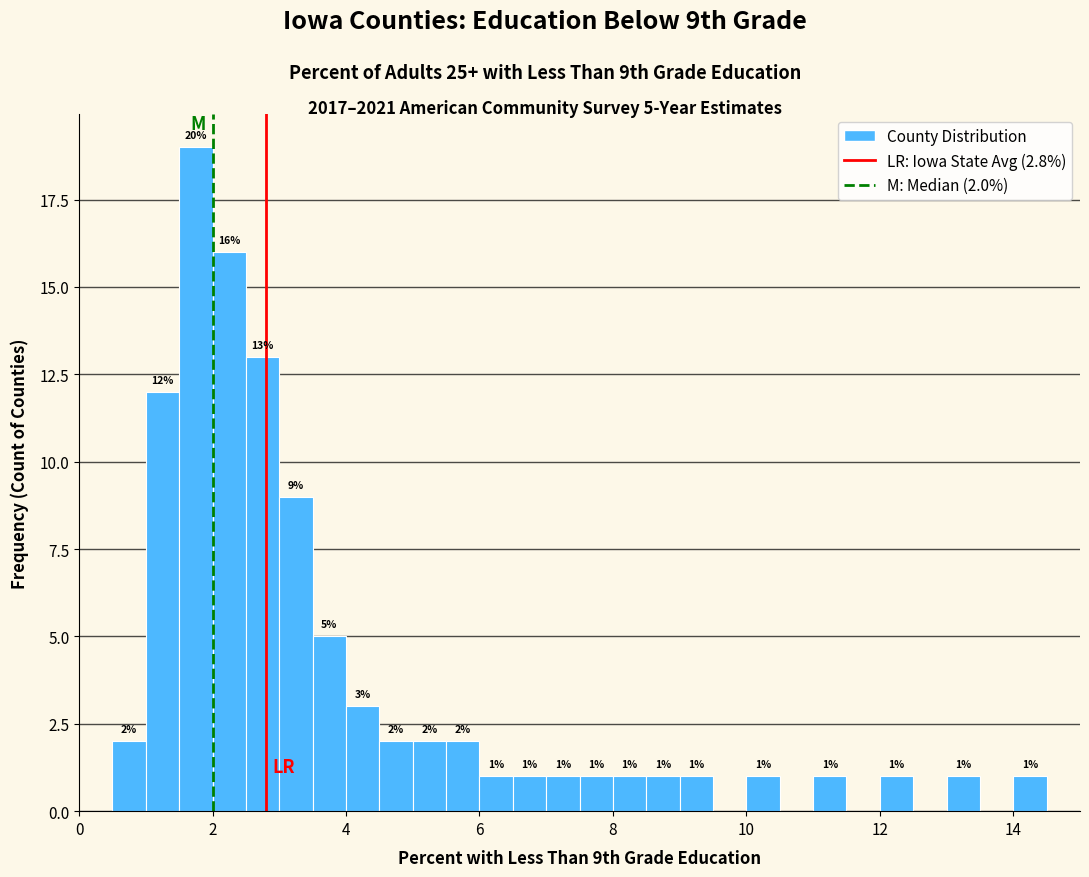

Around what value on the x-axis is the tallest bar? Give the approximate position of its centre, as read against the axis.

1.8